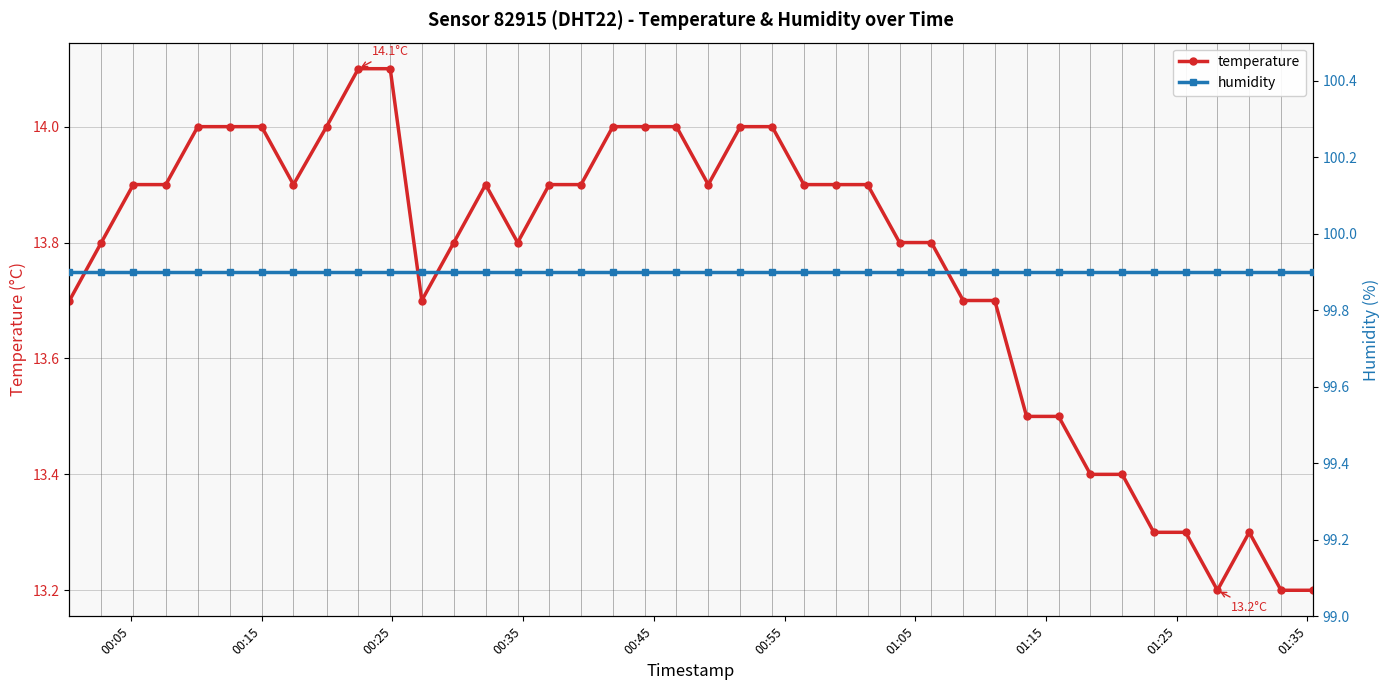

True or false: temperature and humidity cross at least once.

False